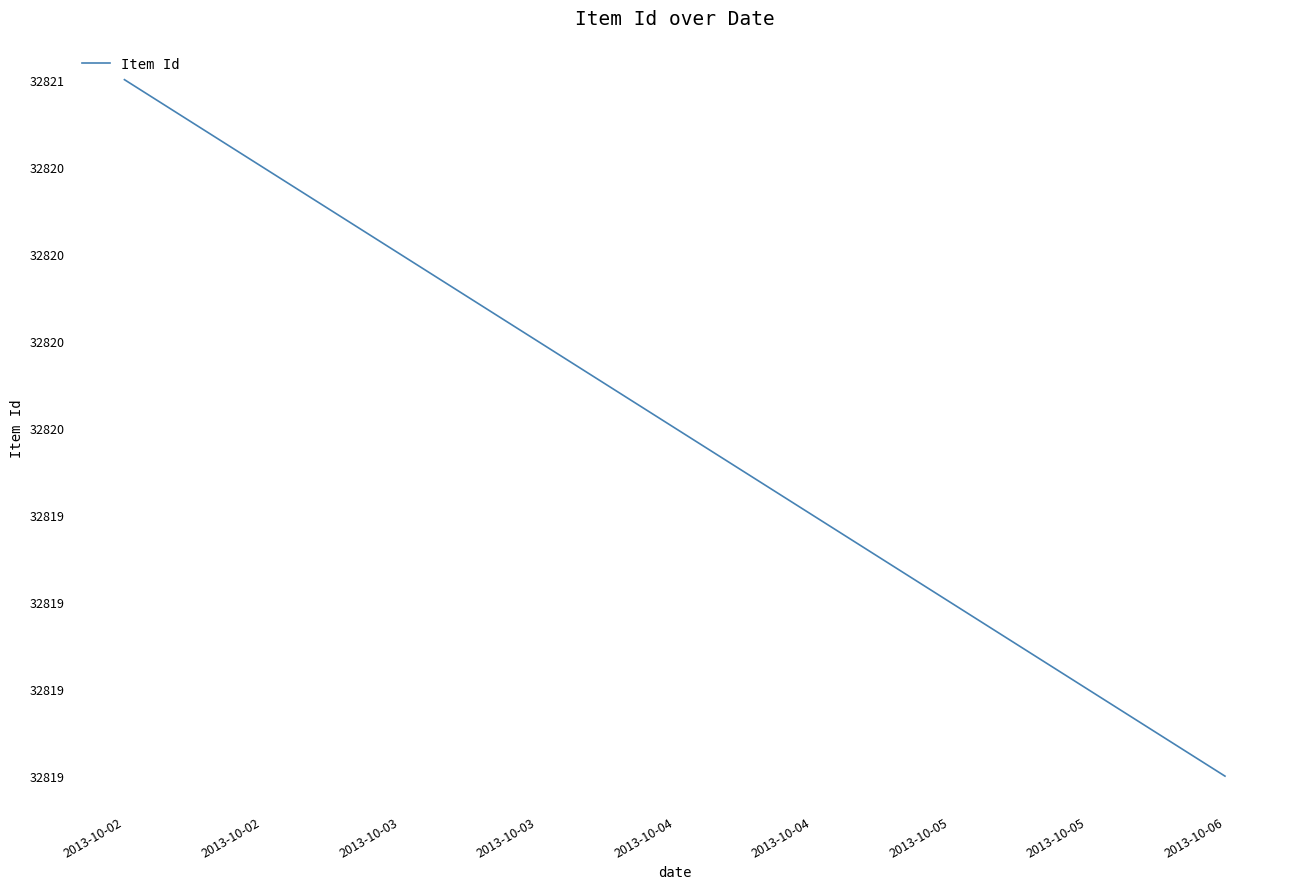

Rank the categories by value from highest to lowest.

2013-10-02, 2013-10-04, 2013-10-06